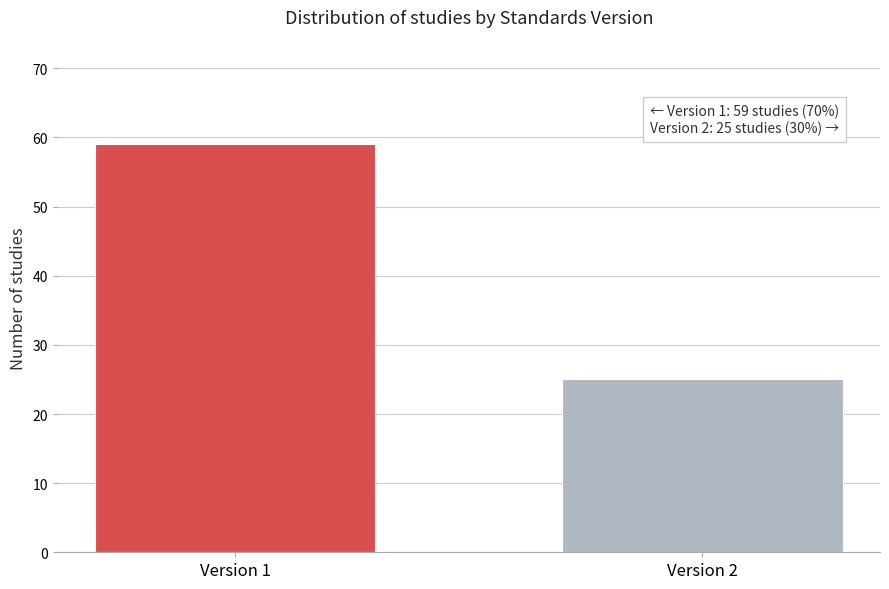

Reading left to right, extract all data points from this chart.

59	25